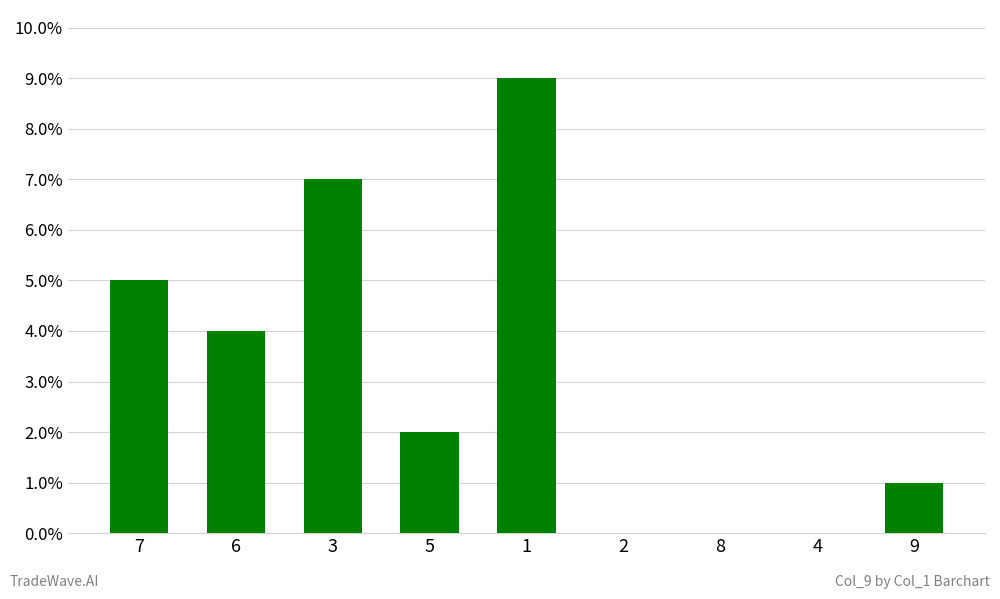

What is the greatest value displayed?

9